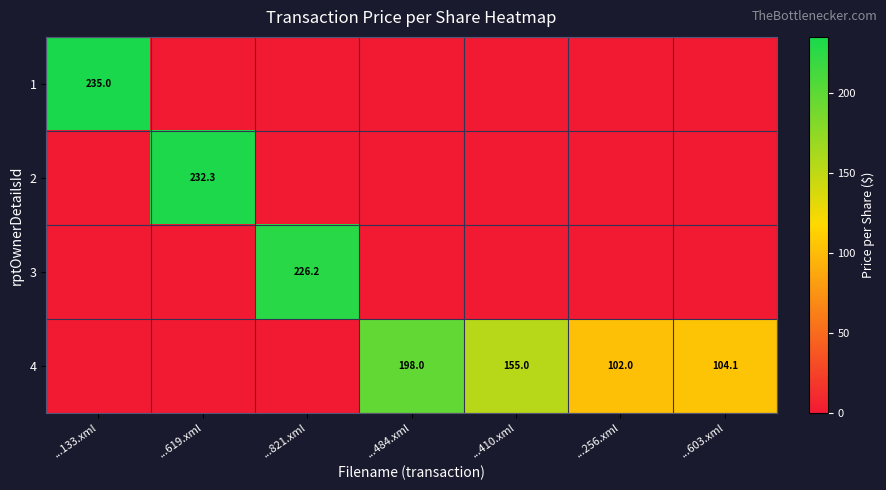

What is the maximum value shown in the chart?

235.0